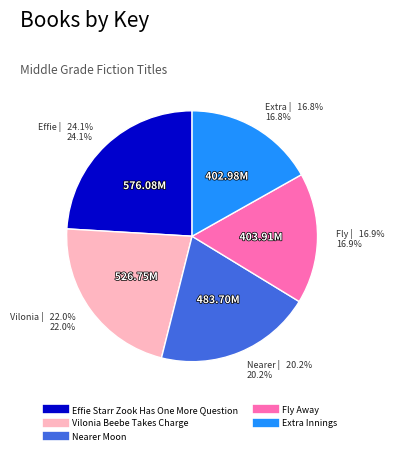

What percentage is the Effie Starr Zook Has One More Question slice, to the nearest percent?

24%